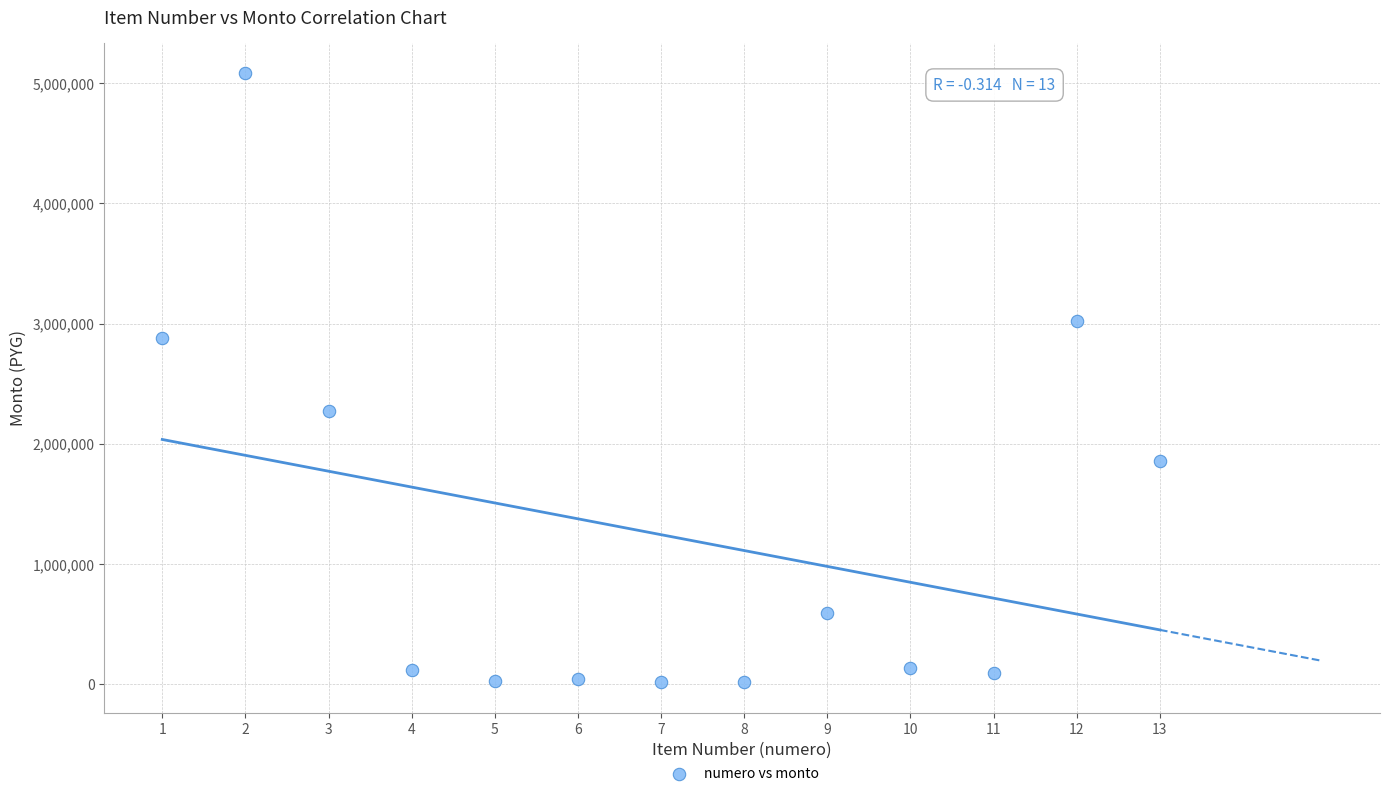

What Y value in the scatter plot is closest to 2548800?

2274000